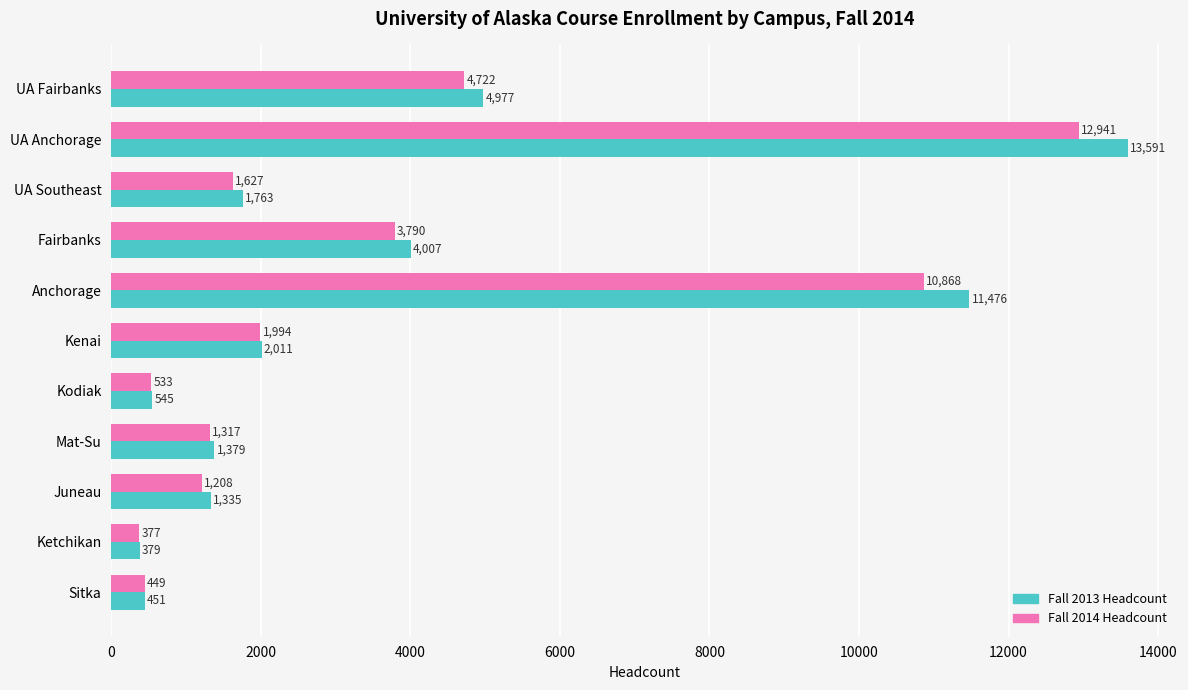

What is the spread (max minus min) of values at UA Fairbanks?

255